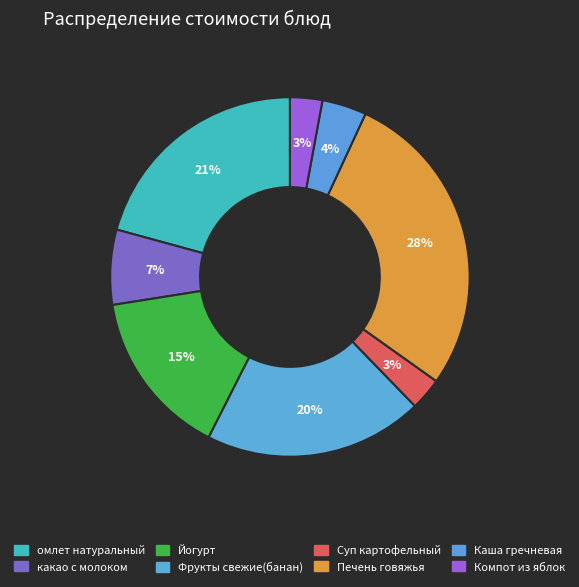

To the nearest percent, what percentage of the pie is Йогурт?

15%